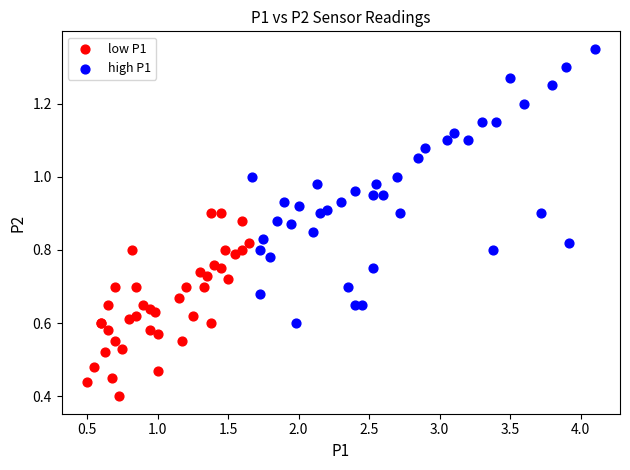

What are all the series names shown in the legend?

low P1, high P1